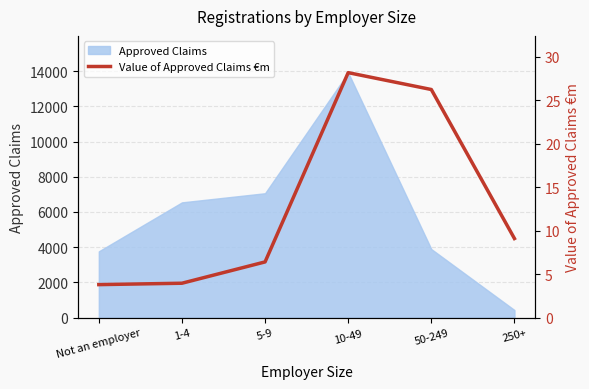

List the labels in order of value, largest first.

10-49, 50-249, 250+, 5-9, 1-4, Not an employer